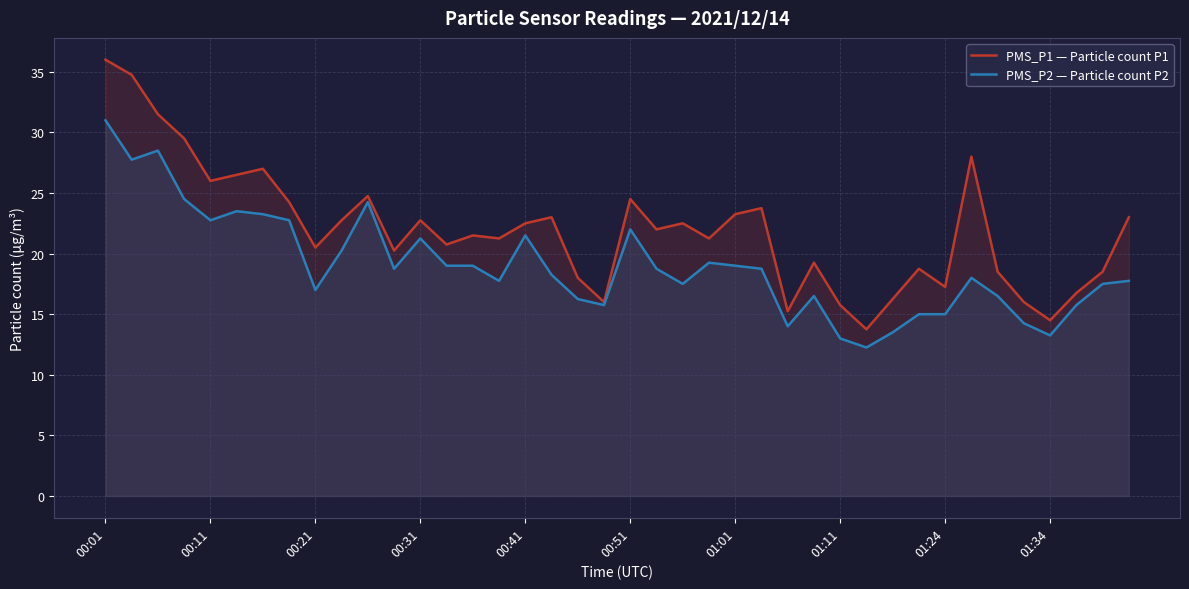

What is the sum of all PMS_P1 — Particle count P1 values?

878.2